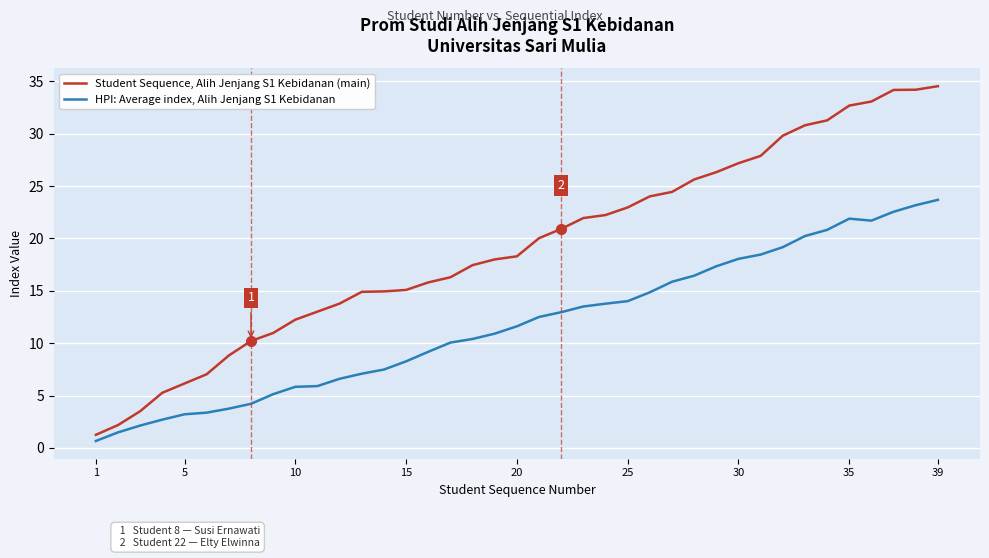

What is the maximum value shown in the chart?

34.5